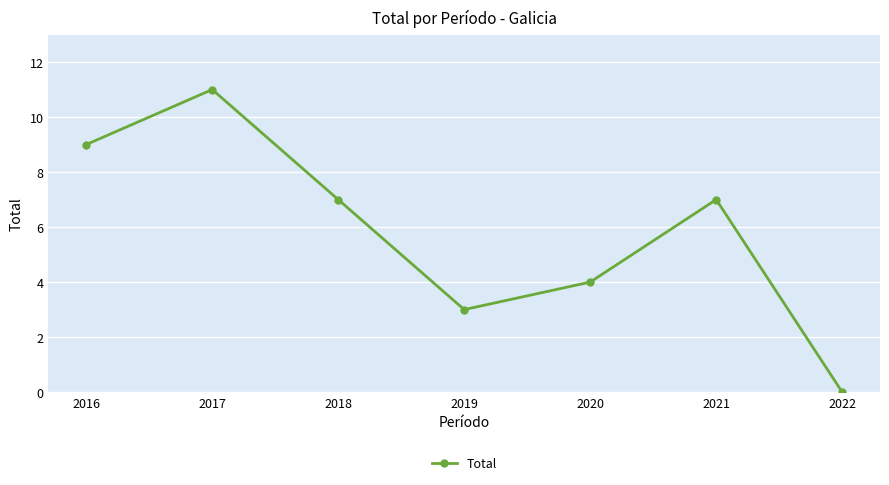

Reading right to left, extract all data points from this chart.

0	7	4	3	7	11	9